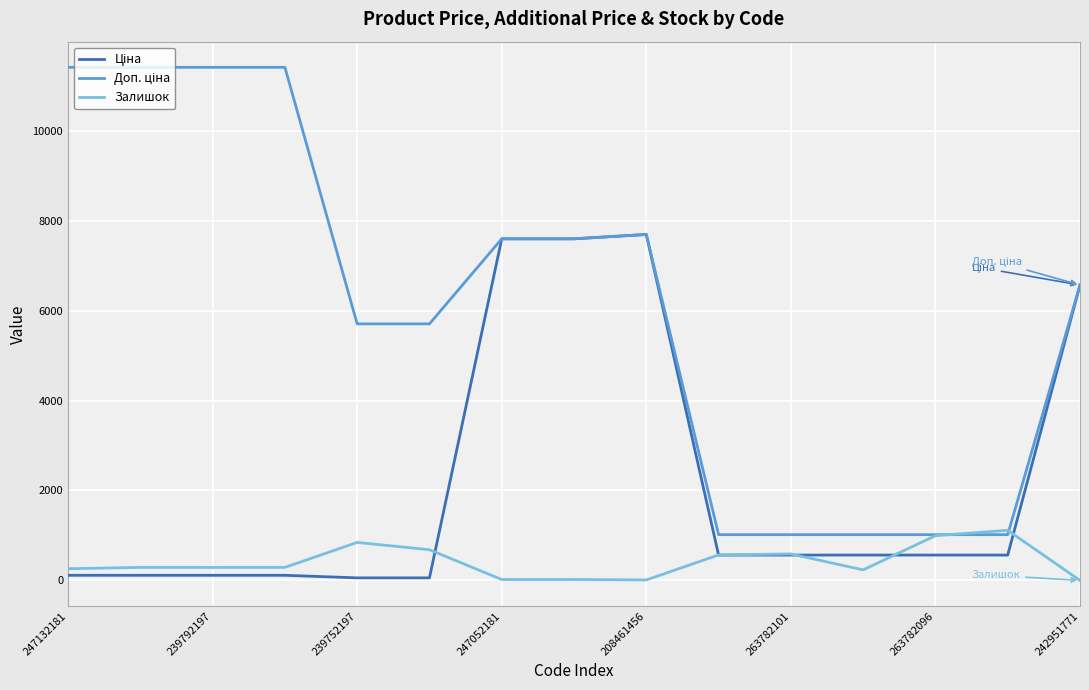

What is the greatest value displayed?

11410.0